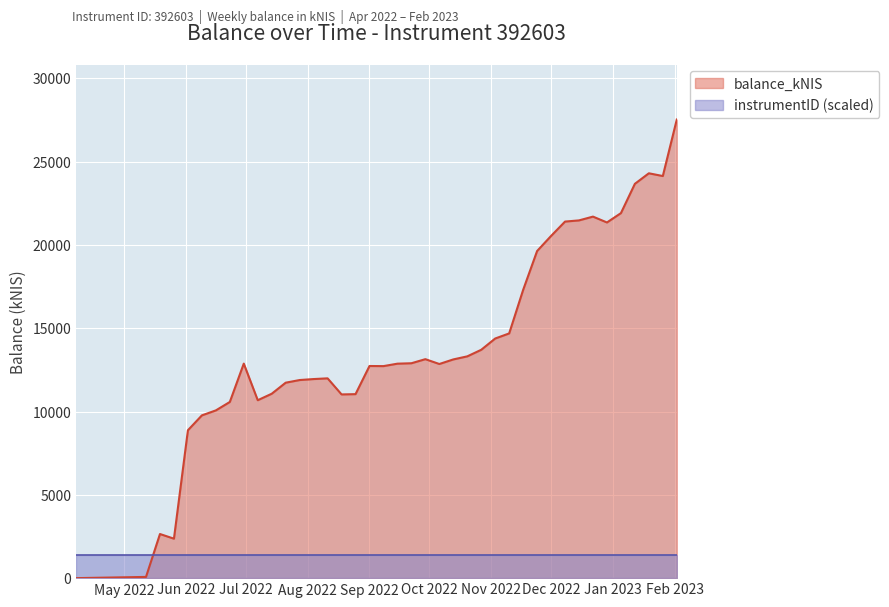

What is the average value?

14003.3